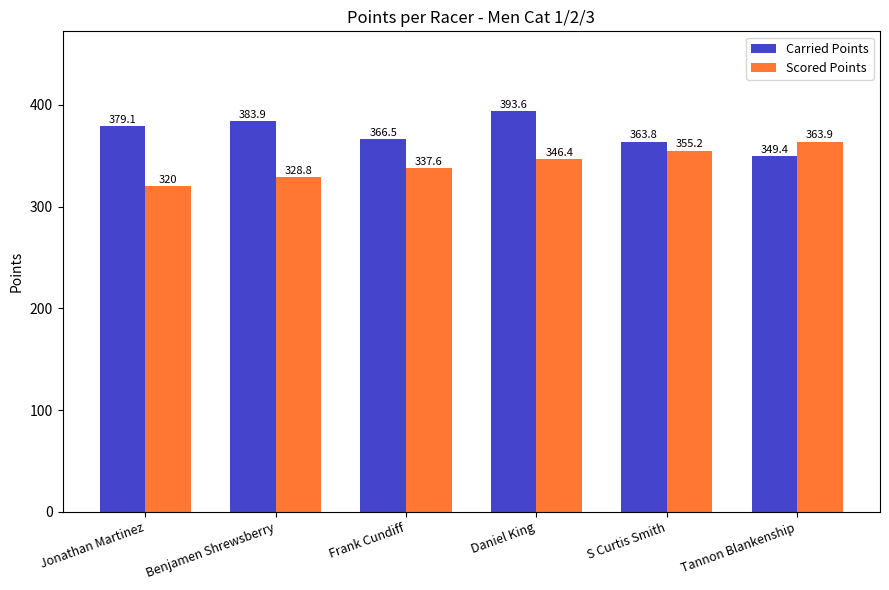

How many data points does each series have?

6